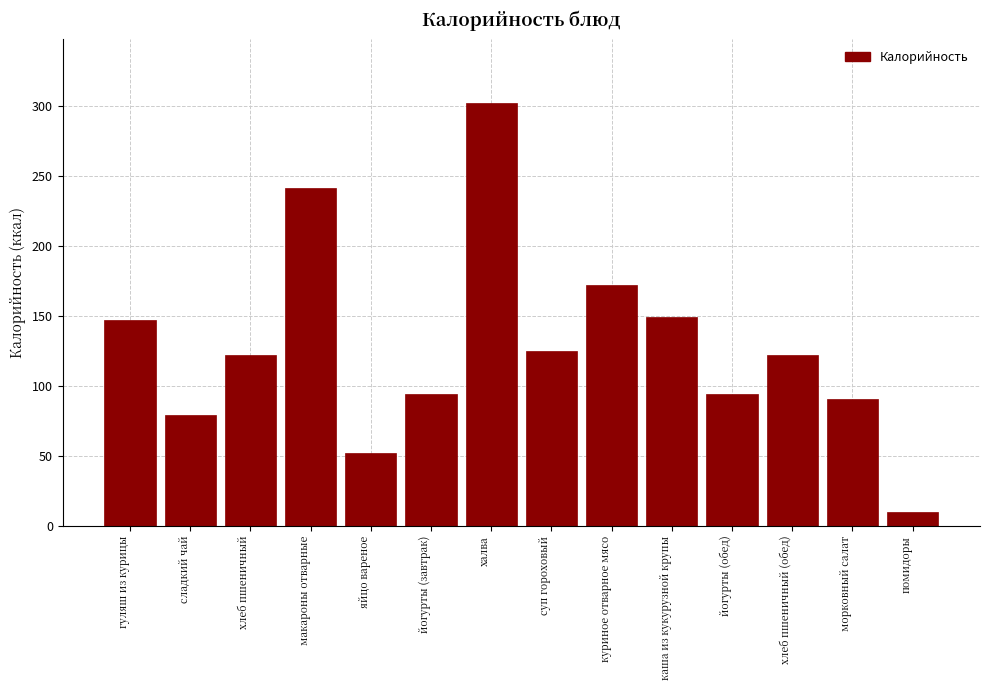

Reading left to right, what are all the values shown in this chart?

147	79	122	241	52	94	302	125	172	149	94	122	91	10